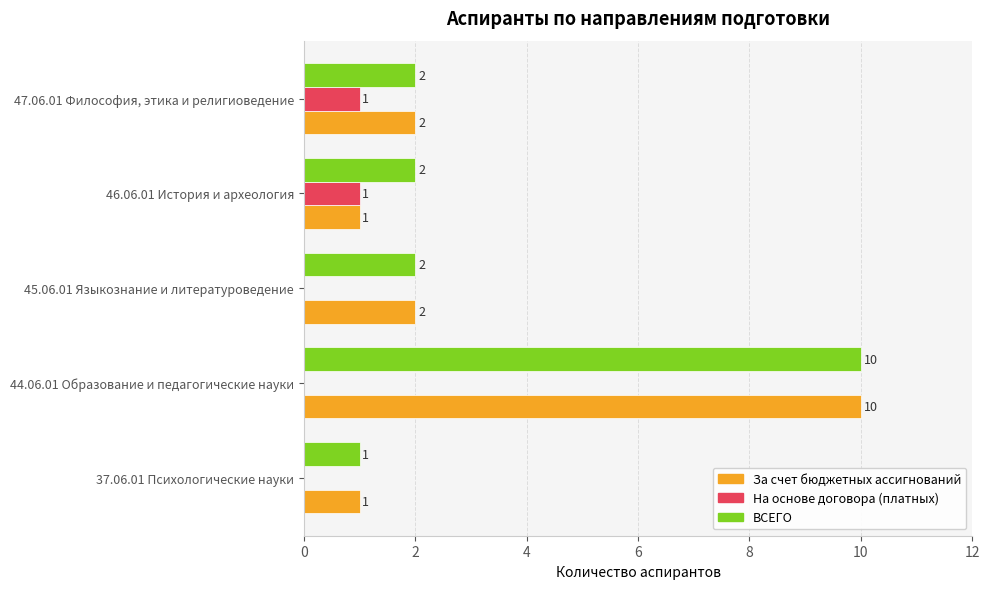

What is the maximum value for ВСЕГО?

10